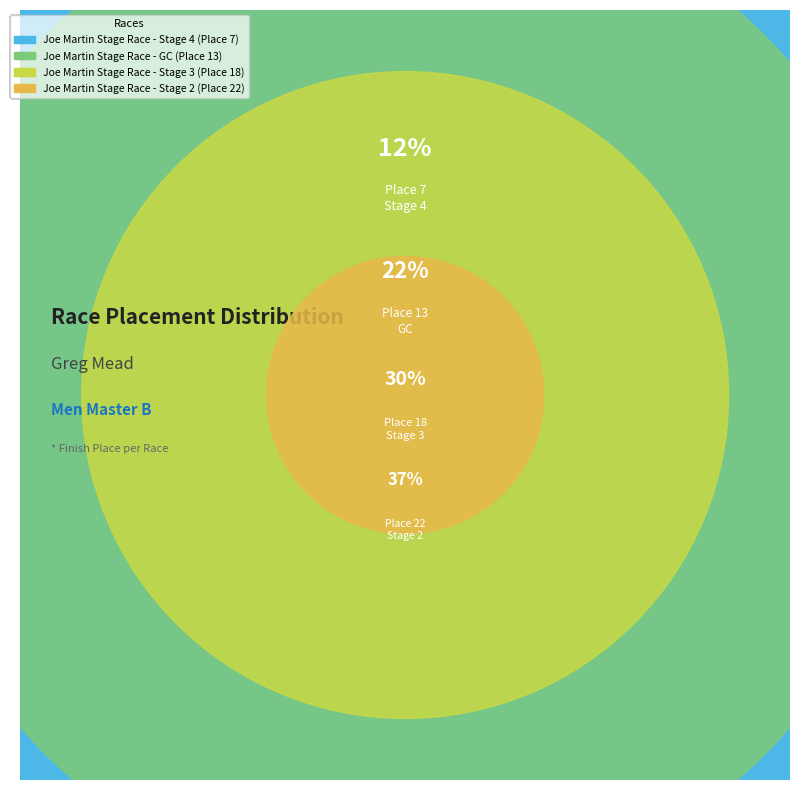

What is the ratio of the value at Joe Martin Stage Race - Stage 2 to the value at Joe Martin Stage Race - GC?

1.7